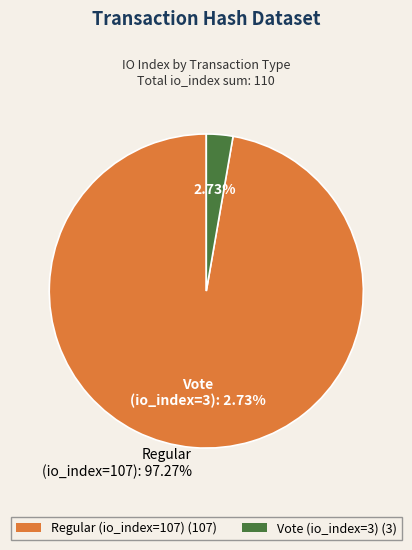

How many segments does this pie chart have?

2